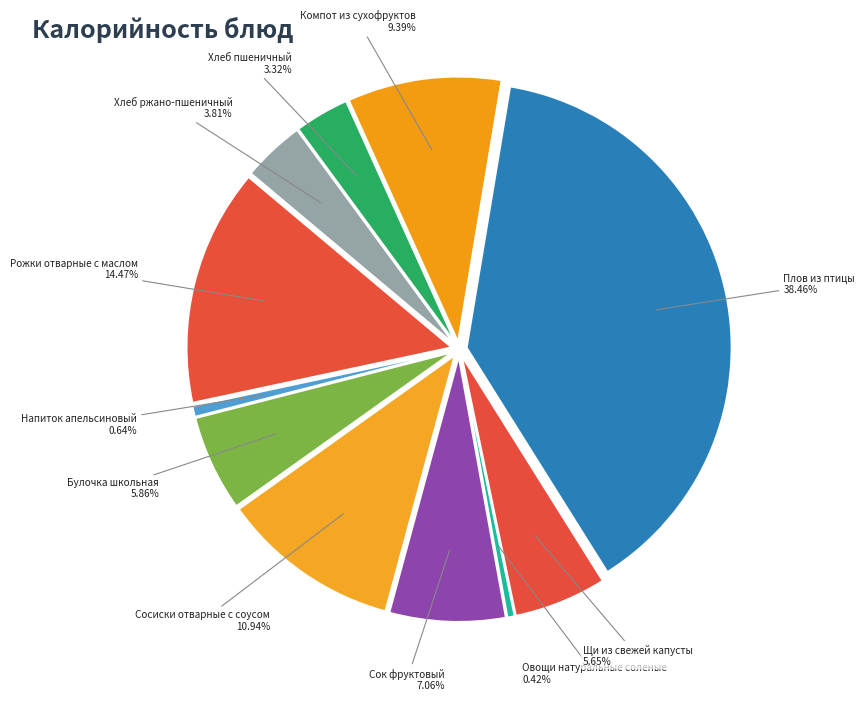

To the nearest percent, what is the average slice percentage?

9%